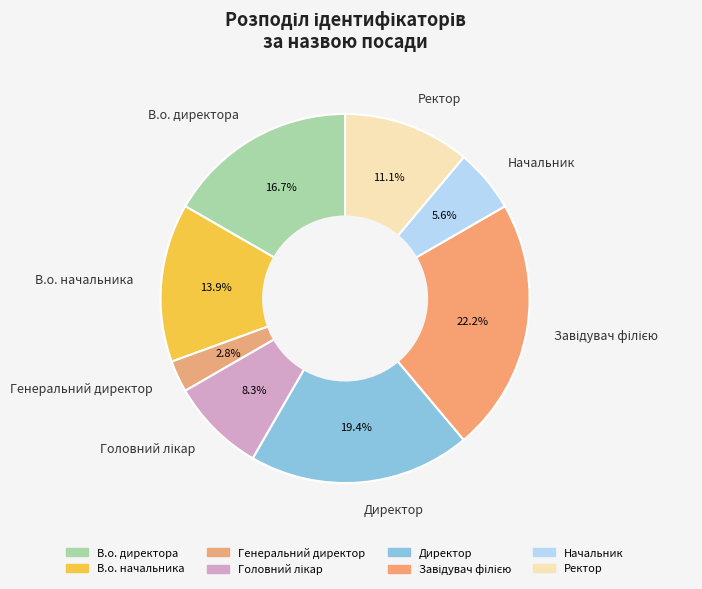

Which category has the smallest portion of the pie?

Генеральний директор